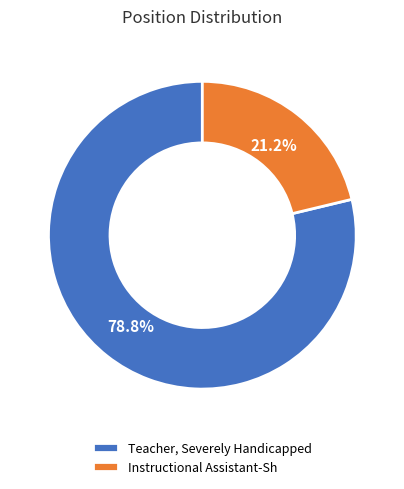

What is the largest slice in the pie chart?

Teacher, Severely Handicapped